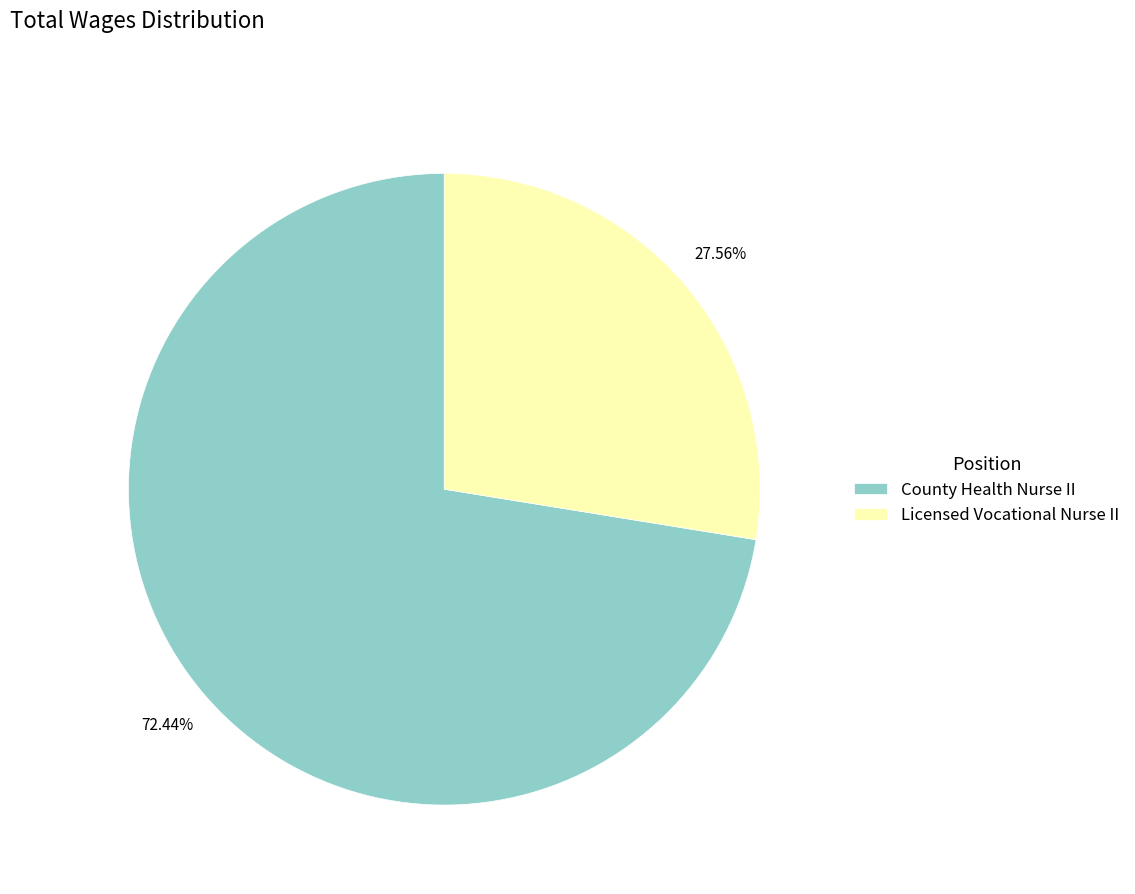

Count the number of slices in the pie.

2